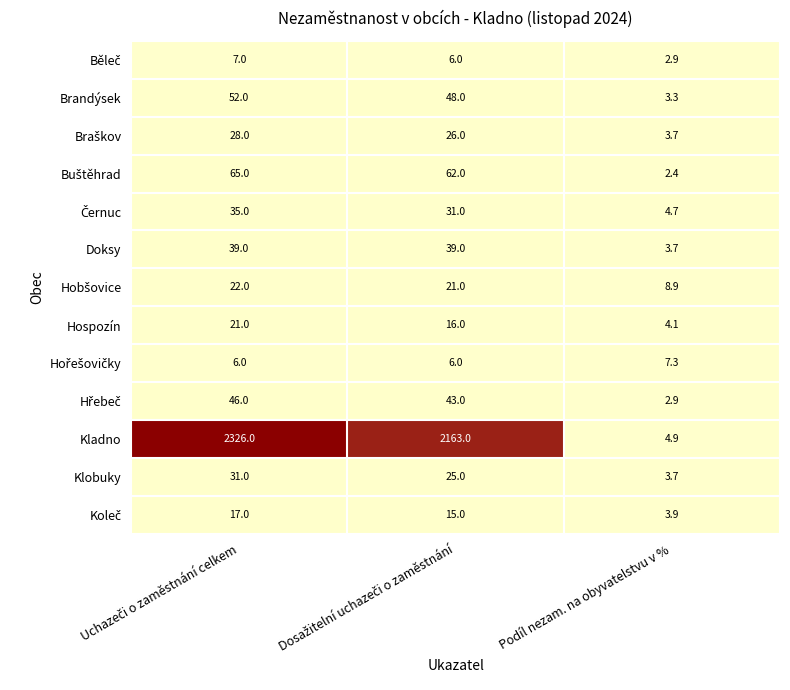

True or false: Hospozín has a value of 4.1 at Podíl nezam. na obyvatelstvu v %.

True